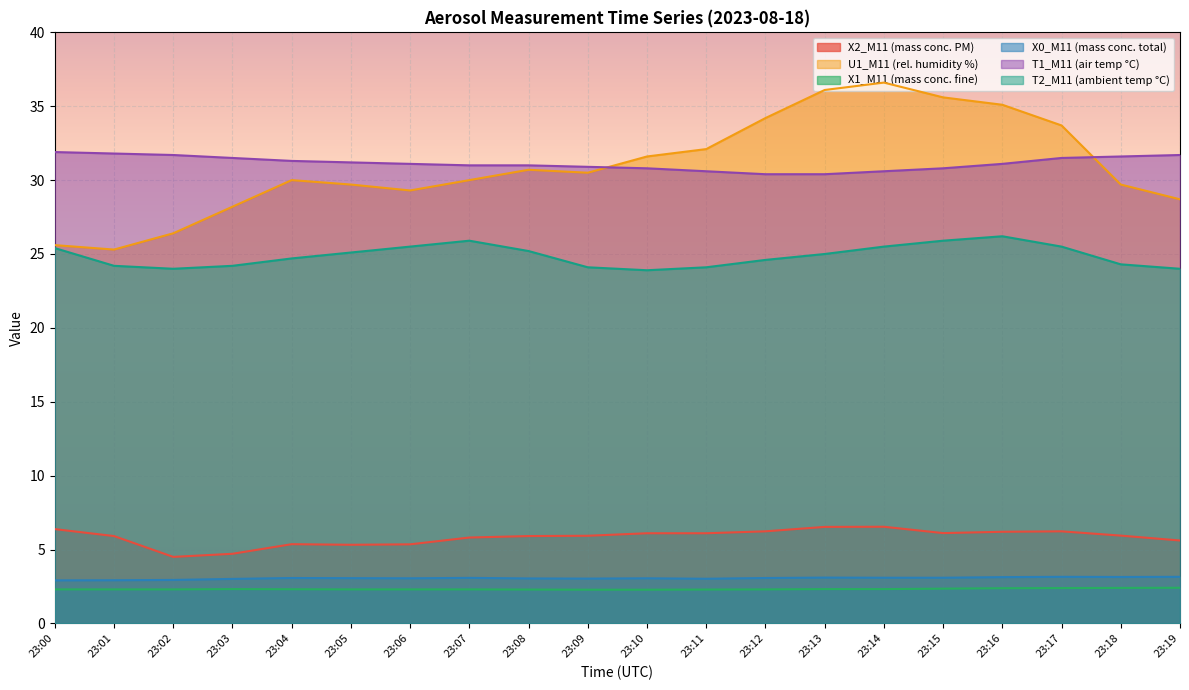

What is the total value across all series at 23:12?

100.8